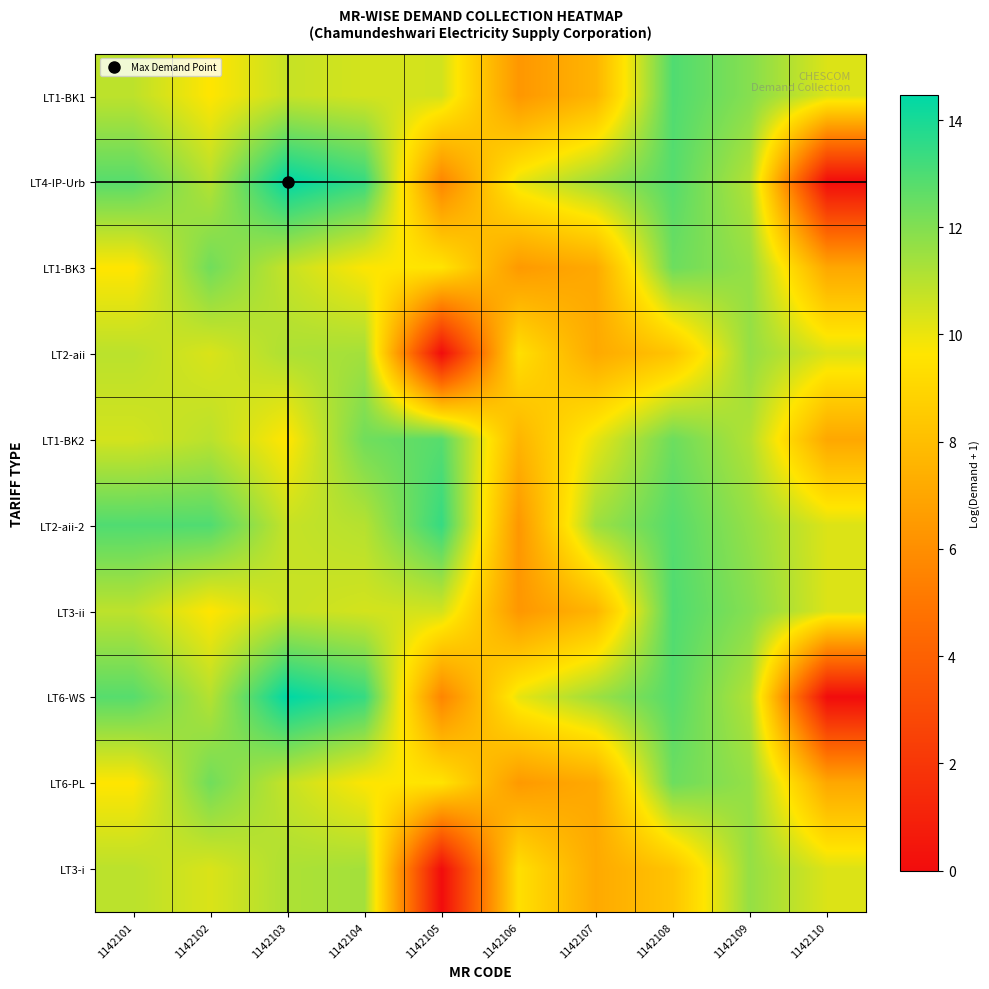

Reading right to left, extract all data points from this chart.

LT1-BK1: 1142110=10.3	1142109=11.9	1142108=12.9	1142107=7.6	1142106=6.4	1142105=10.5	1142104=10.5	1142103=10.7	1142102=9.6	1142101=10.9
LT4-IP-Urb: 1142110=0.0	1142109=11.1	1142108=12.8	1142107=11.5	1142106=10.1	1142105=5.6	1142104=13.4	1142103=14.5	1142102=11.0	1142101=12.8
LT1-BK3: 1142110=7.0	1142109=11.6	1142108=12.4	1142107=7.1	1142106=6.5	1142105=9.6	1142104=9.7	1142103=10.7	1142102=12.3	1142101=9.6
LT2-aii: 1142110=10.3	1142109=11.6	1142108=8.3	1142107=7.1	1142106=9.4	1142105=0.0	1142104=11.4	1142103=11.2	1142102=10.3	1142101=10.9
LT1-BK2: 1142110=7.0	1142109=11.1	1142108=12.4	1142107=10.1	1142106=7.6	1142105=12.8	1142104=12.3	1142103=9.6	1142102=10.9	1142101=10.5
LT2-aii-2: 1142110=10.3	1142109=11.6	1142108=12.8	1142107=11.5	1142106=6.4	1142105=13.4	1142104=11.0	1142103=10.7	1142102=12.9	1142101=12.9
LT3-ii: 1142110=10.3	1142109=11.9	1142108=12.9	1142107=7.6	1142106=6.4	1142105=10.5	1142104=10.5	1142103=10.7	1142102=9.6	1142101=10.9
LT6-WS: 1142110=0.0	1142109=11.1	1142108=12.8	1142107=11.5	1142106=10.1	1142105=5.6	1142104=13.4	1142103=14.5	1142102=11.0	1142101=12.8
LT6-PL: 1142110=7.0	1142109=11.6	1142108=12.4	1142107=7.1	1142106=6.5	1142105=9.6	1142104=9.7	1142103=10.7	1142102=12.3	1142101=9.6
LT3-i: 1142110=10.3	1142109=11.6	1142108=8.3	1142107=7.1	1142106=9.4	1142105=0.0	1142104=11.4	1142103=11.2	1142102=10.3	1142101=10.9